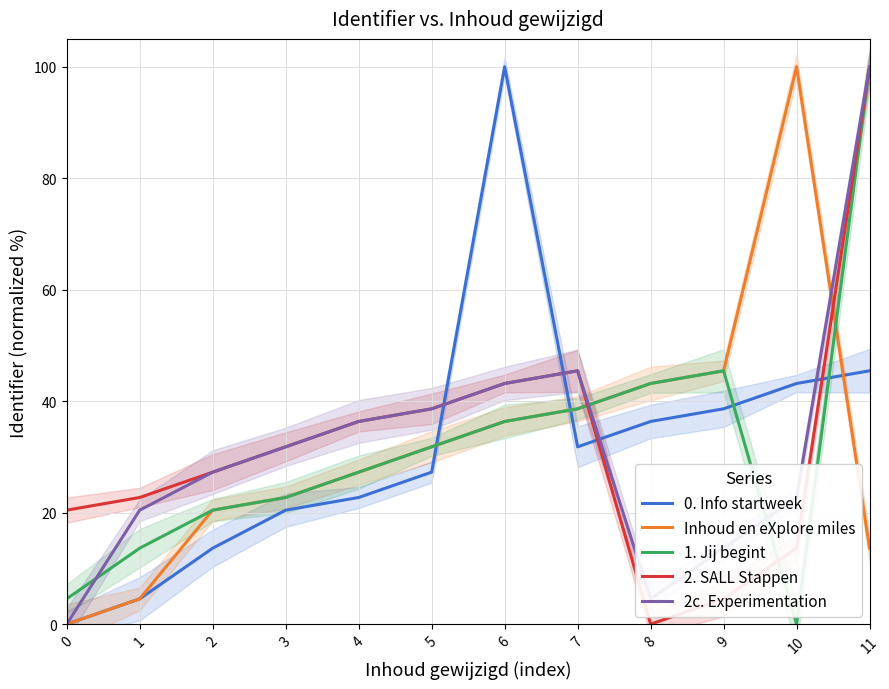

How many lines are shown in the chart?

5